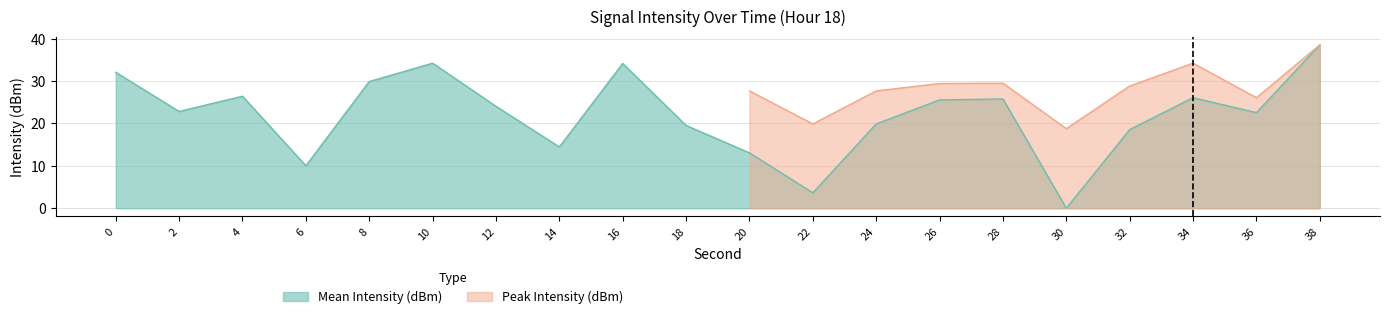

Reading right to left, what are all the values shown in this chart?

38=38.6	36=22.5	34=26.1	32=18.6	30=0.0	28=25.8	26=25.6	24=19.9	22=3.6	20=13.1	18=19.5	16=34.1	14=14.5	12=24.0	10=34.2	8=29.9	6=10.0	4=26.4	2=22.8	0=32.1